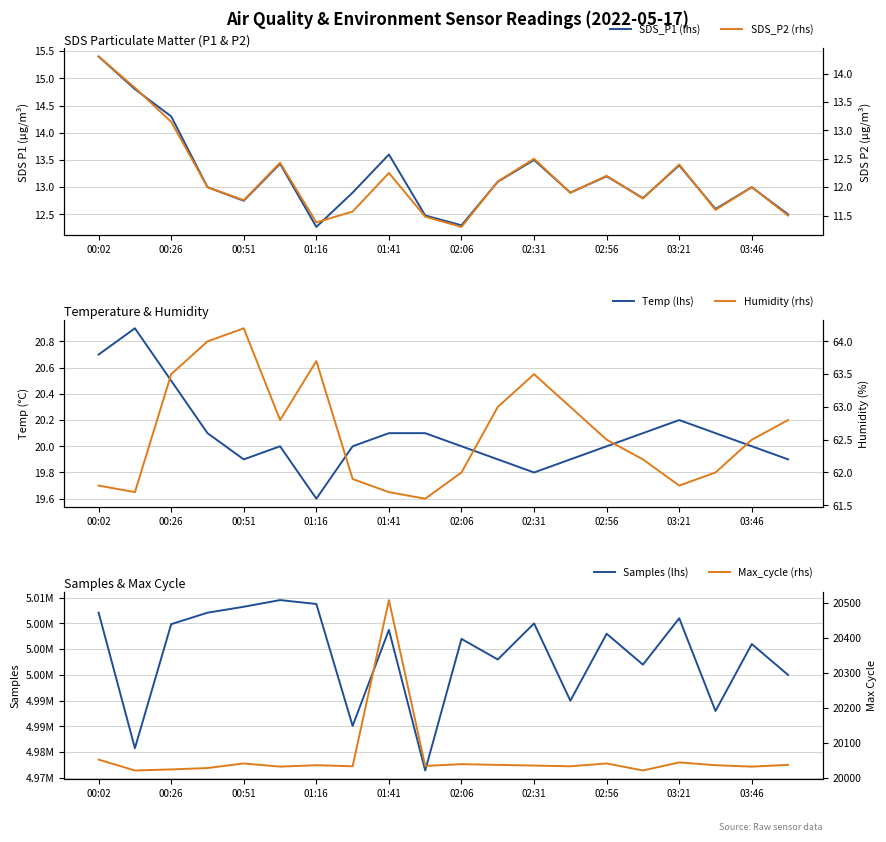

Reading left to right, what are all the values shown in this chart?

SDS_P1 (lhs): 15.4	14.8	14.3	13.0	12.8	13.4	12.3	12.9	13.6	12.5	12.3	13.1	13.5	12.9	13.2	12.8	13.4	12.6	13.0	12.5
Temp (lhs): 20.7	20.9	20.5	20.1	19.9	20.0	19.6	20.0	20.1	20.1	20.0	19.9	19.8	19.9	20.0	20.1	20.2	20.1	20.0	19.9
Samples (lhs): 5007098.0	4980783.0	5004861.0	5007082.0	5008234.0	5009530.0	5008772.0	4985108.0	5003742.0	4976461.0	5002000.0	4998000.0	5005000.0	4990000.0	5003000.0	4997000.0	5006000.0	4988000.0	5001000.0	4995000.0
SDS_P2 (rhs): 14.3	13.8	13.2	12.0	11.8	12.4	11.4	11.6	12.2	11.5	11.3	12.1	12.5	11.9	12.2	11.8	12.4	11.6	12.0	11.5
Humidity (rhs): 61.8	61.7	63.5	64.0	64.2	62.8	63.7	61.9	61.7	61.6	62.0	63.0	63.5	63.0	62.5	62.2	61.8	62.0	62.5	62.8
Max_cycle (rhs): 20053.0	20022.0	20025.0	20029.0	20042.0	20033.0	20037.0	20034.0	20508.0	20035.0	20040.0	20038.0	20036.0	20034.0	20042.0	20022.0	20045.0	20037.0	20033.0	20038.0